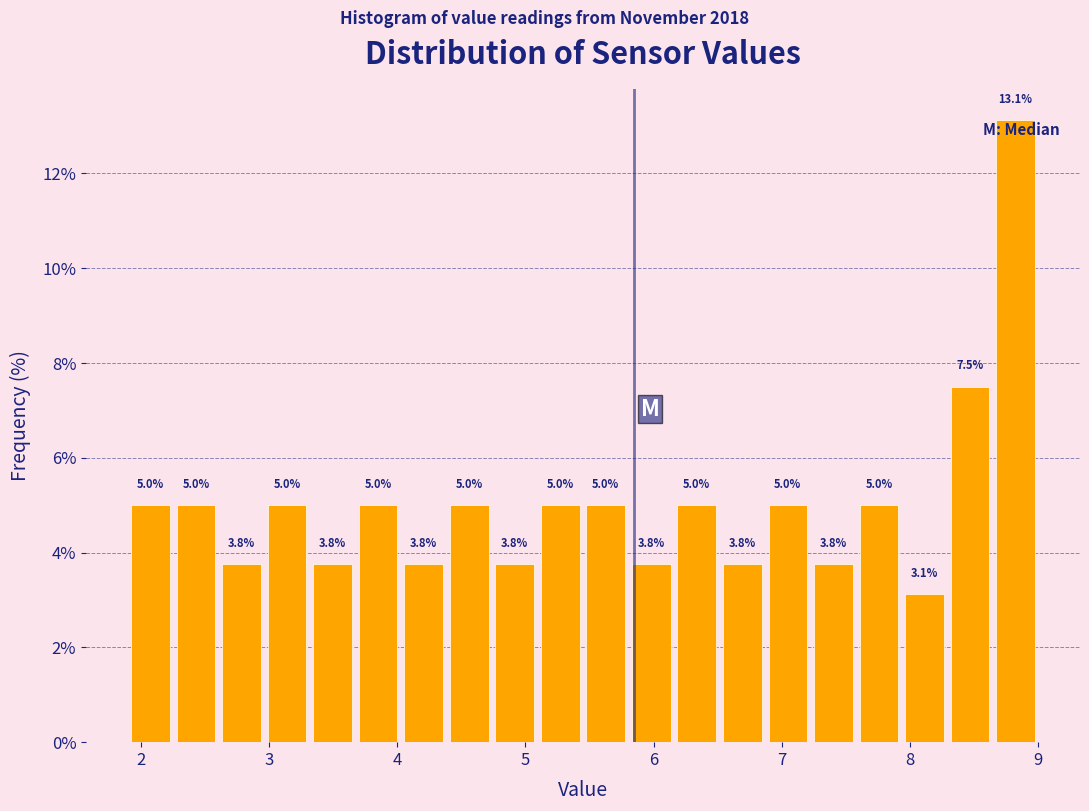

Read against the x-axis, roughly where is the centre of the tallest bar?

8.8